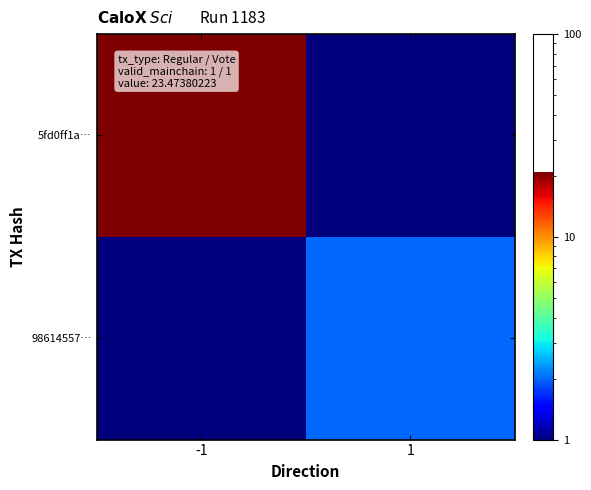

What is the spread (max minus min) of values at -1?

20.5